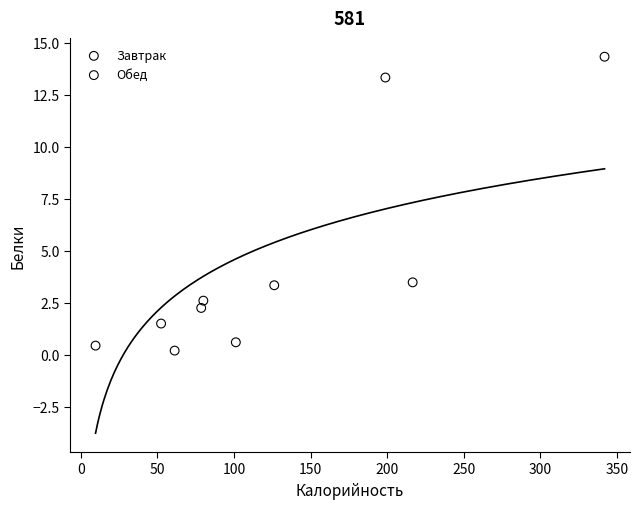

Which series has the largest Y range (max minus min)?

Обед